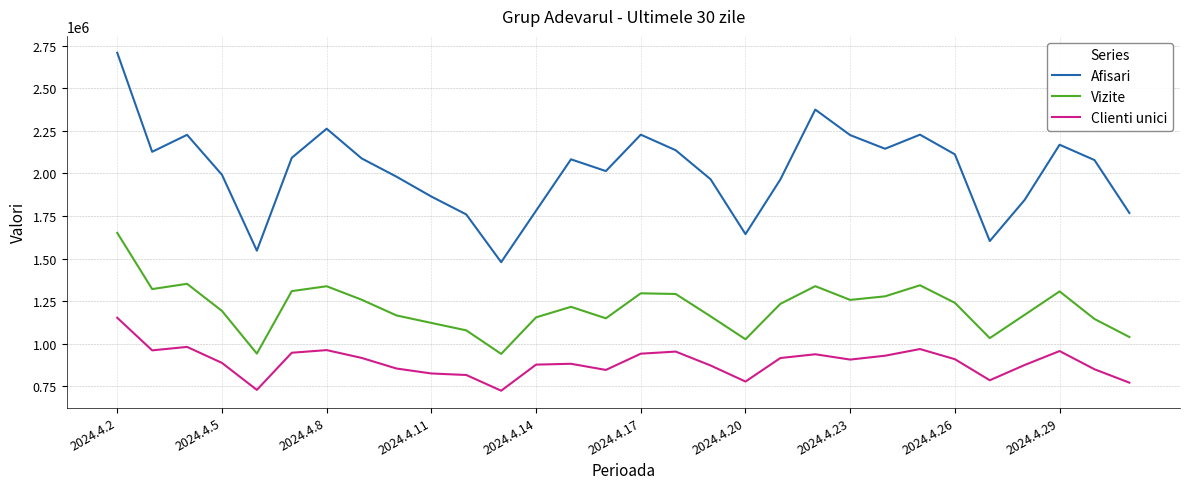

What is the difference between the maximum and minimum values in the Vizite series?

711215